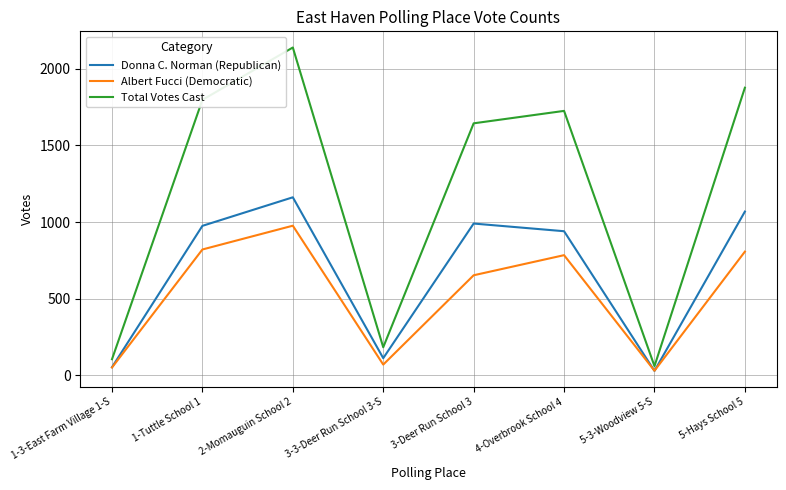

Does the chart have visible grid lines?

Yes